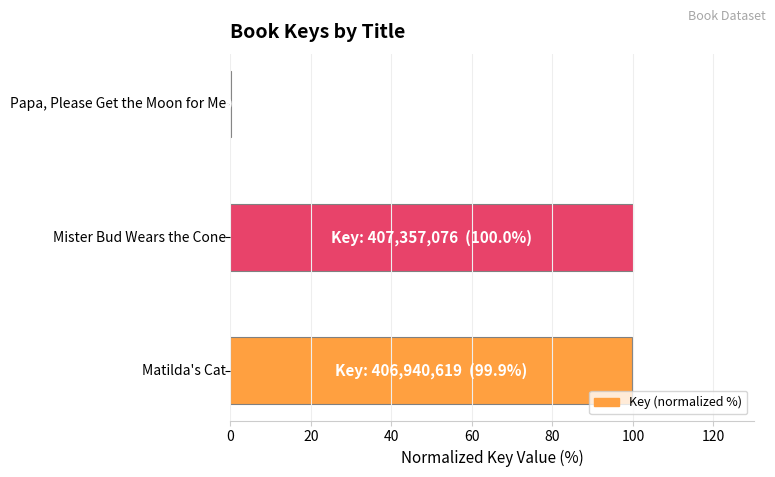

What is the maximum value shown in the chart?

100.0